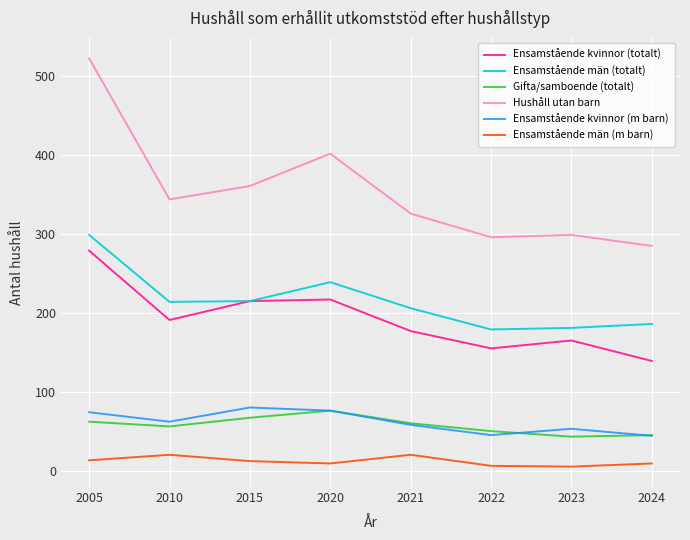

What is the difference between the highest and lowest values at 2020?

393